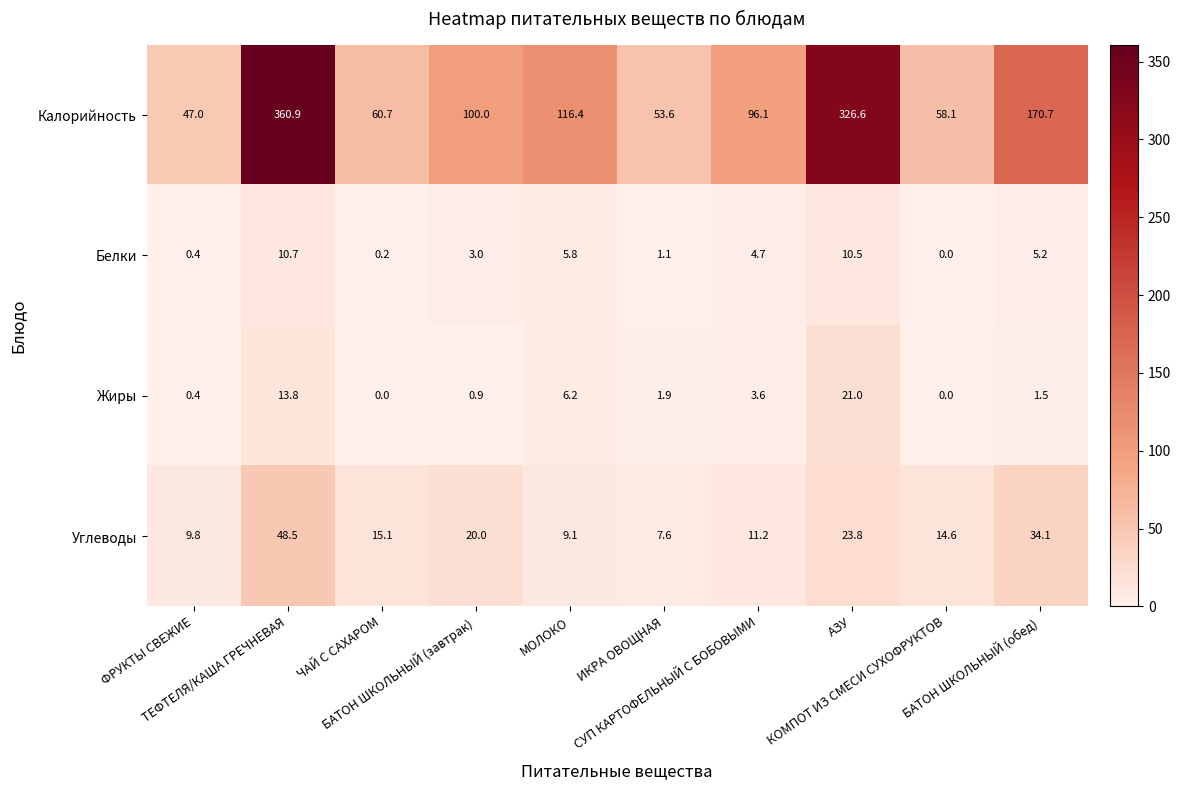

List the series in order of their peak value, lowest first.

Белки, Жиры, Углеводы, Калорийность